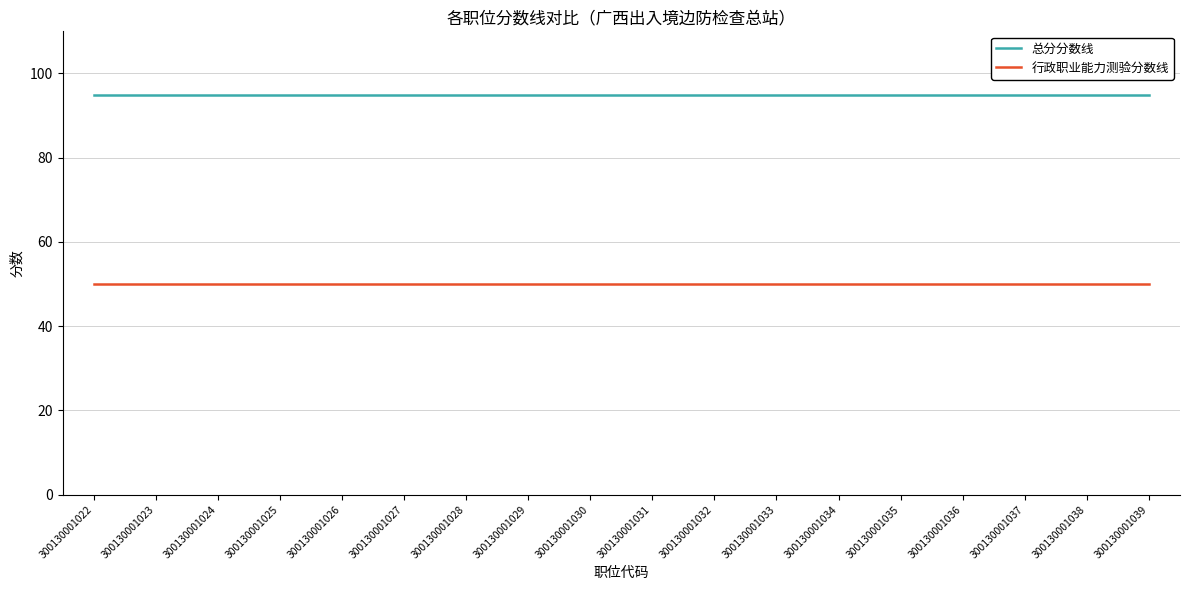

Reading right to left, list all the values displayed in this chart.

总分分数线: 300130001039=95	300130001038=95	300130001037=95	300130001036=95	300130001035=95	300130001034=95	300130001033=95	300130001032=95	300130001031=95	300130001030=95	300130001029=95	300130001028=95	300130001027=95	300130001026=95	300130001025=95	300130001024=95	300130001023=95	300130001022=95
行政职业能力测验分数线: 300130001039=50	300130001038=50	300130001037=50	300130001036=50	300130001035=50	300130001034=50	300130001033=50	300130001032=50	300130001031=50	300130001030=50	300130001029=50	300130001028=50	300130001027=50	300130001026=50	300130001025=50	300130001024=50	300130001023=50	300130001022=50